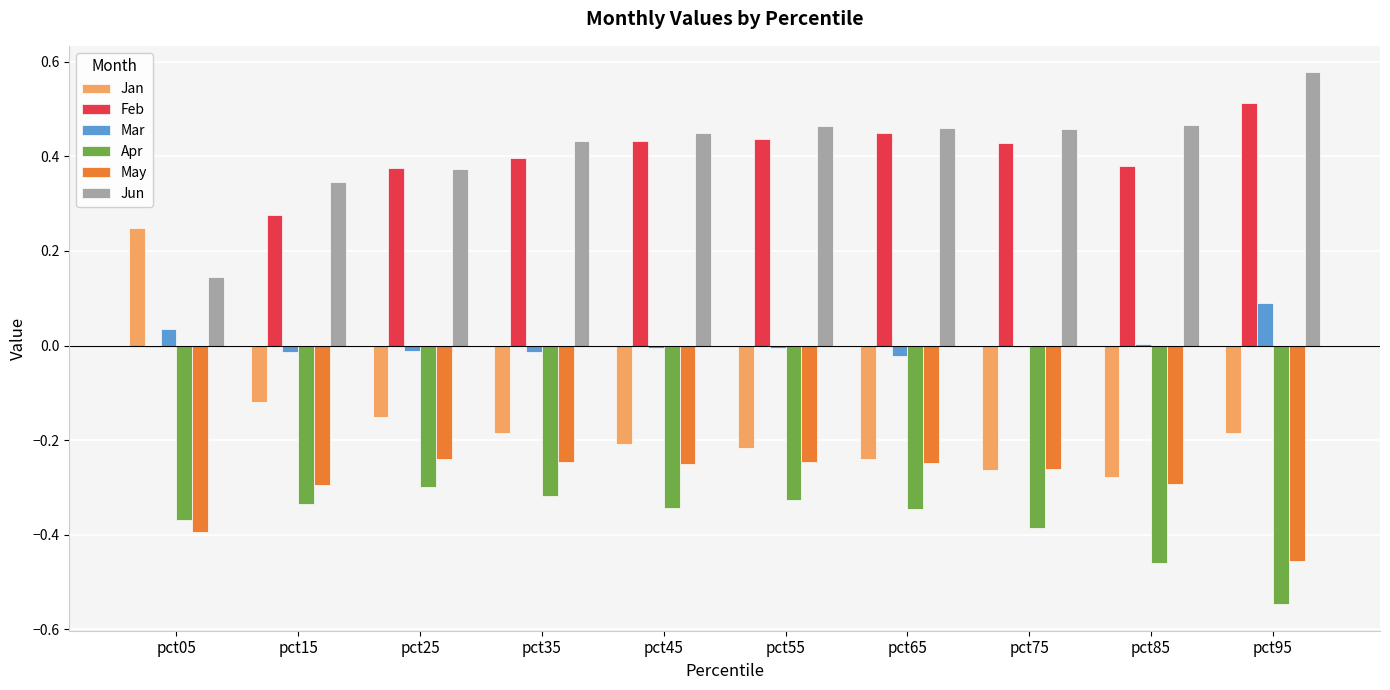

Does the chart contain stacked bars?

No